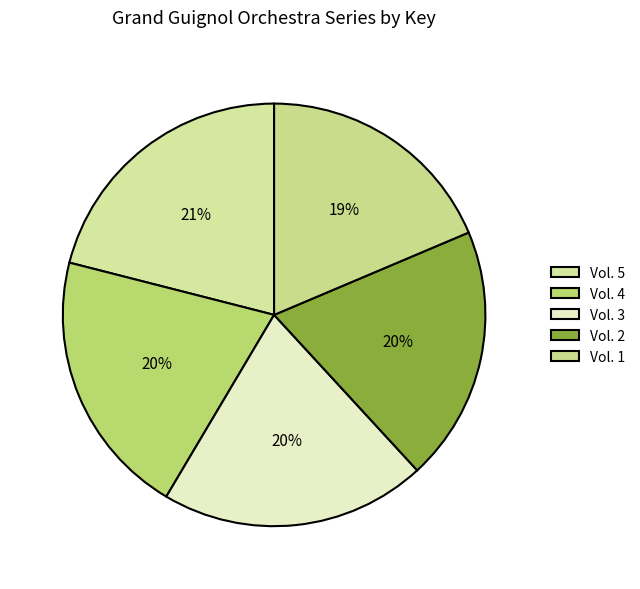

To the nearest percent, what is the average slice percentage?

20%